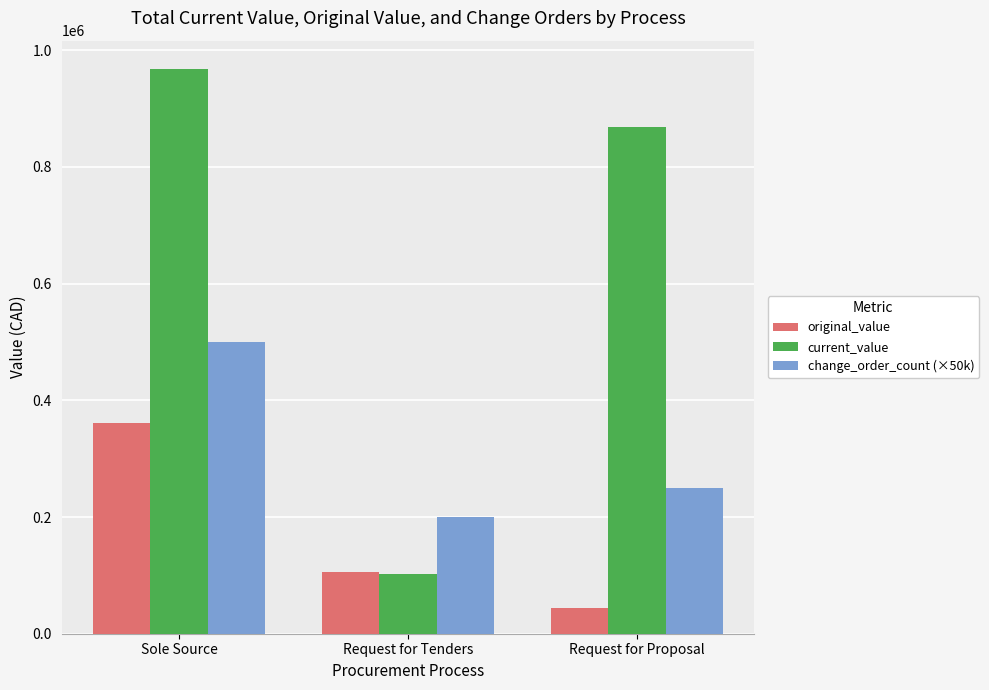

What position from the left is Request for Proposal?

3